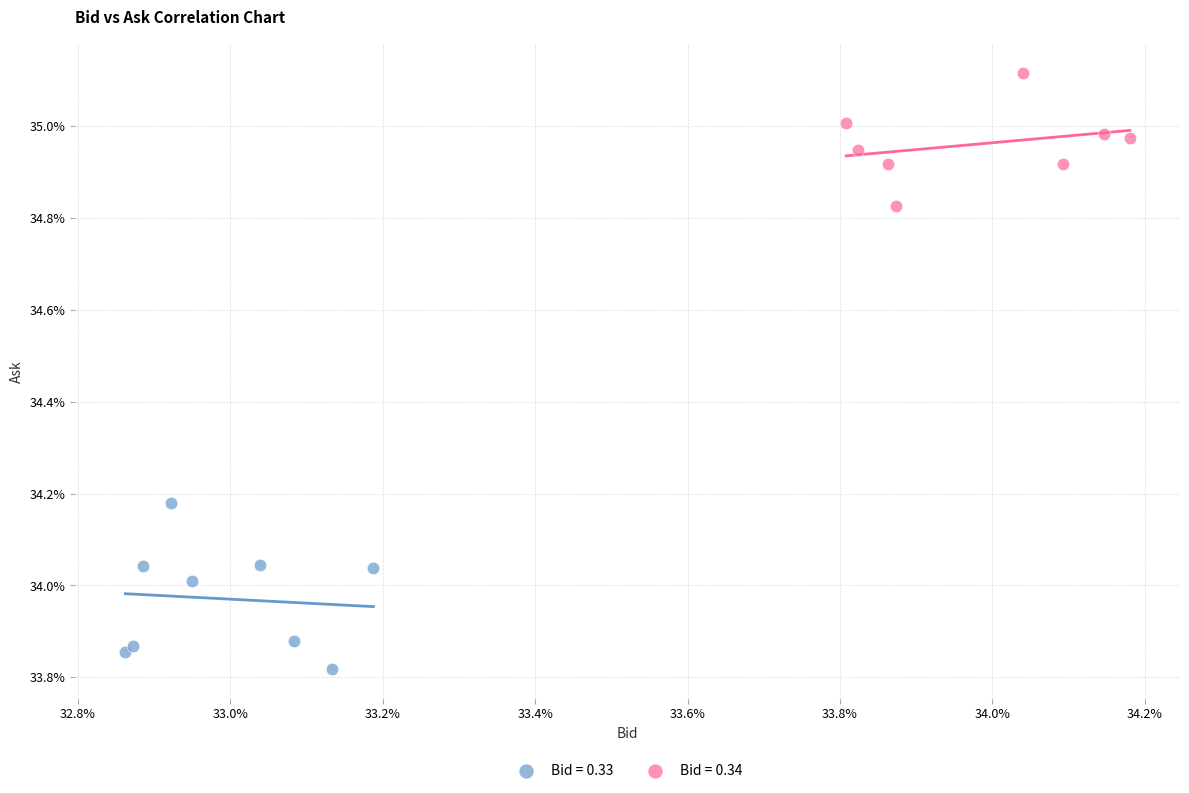

What are all the series names shown in the legend?

Bid = 0.33, Bid = 0.34